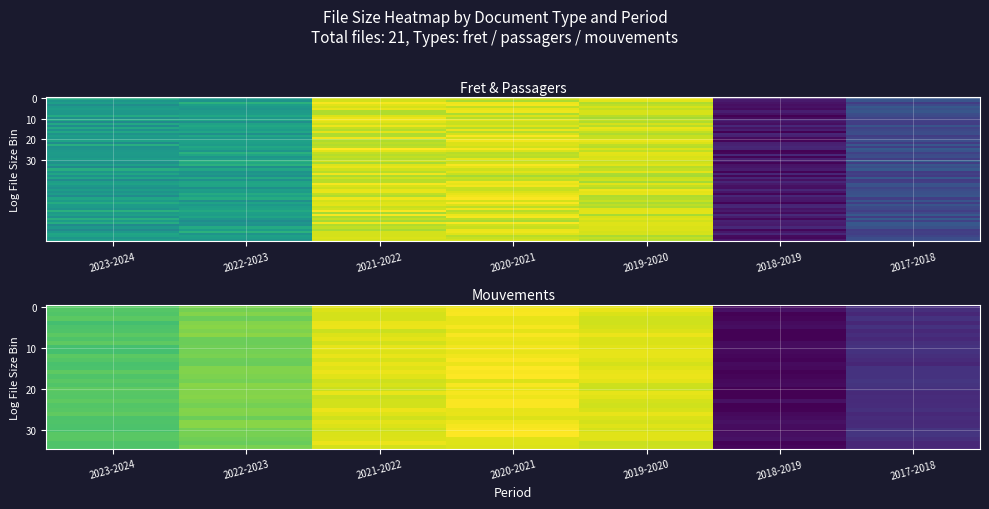

Rank the series by their average value, from highest to lowest.

mouvements, fret, passagers